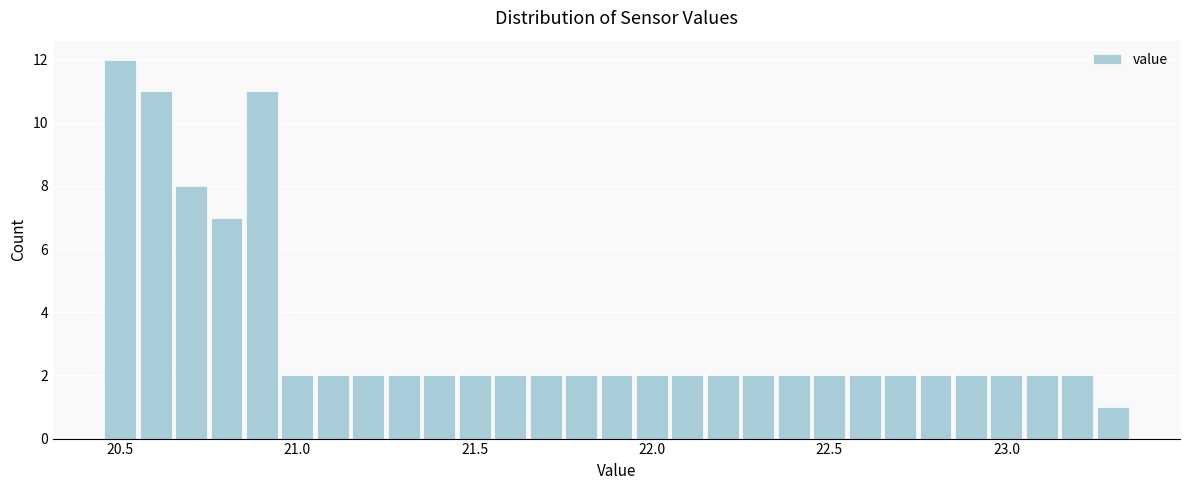

Read against the x-axis, roughly where is the centre of the tallest bar?

20.50